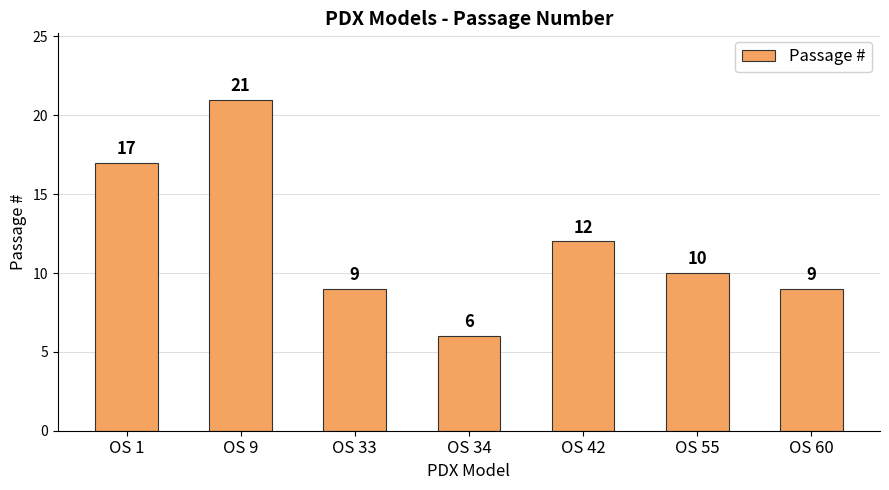

Which has a higher value, OS 55 or OS 1?

OS 1